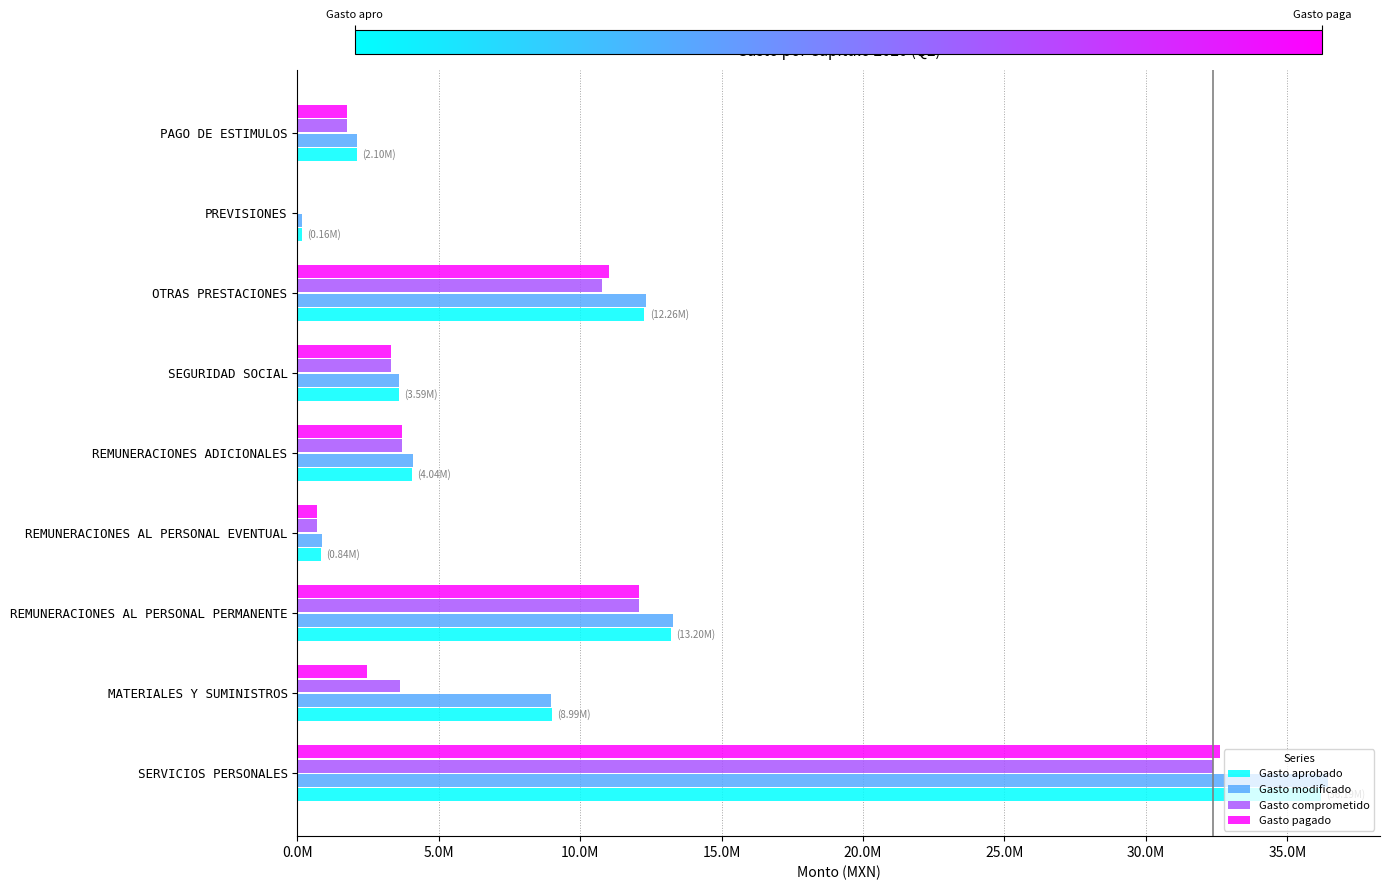

What is the maximum value for Gasto comprometido?

32369204.1